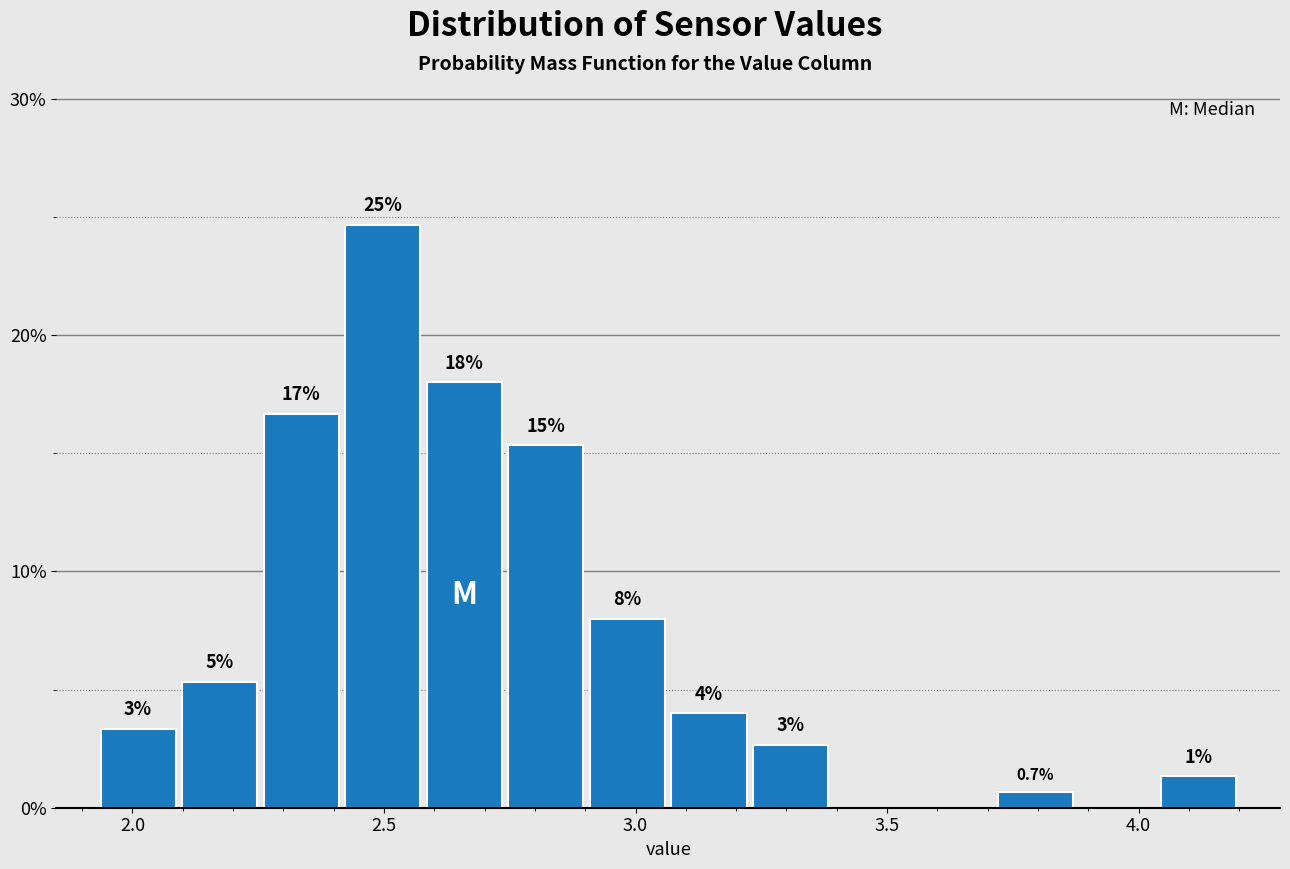

Read against the x-axis, roughly where is the centre of the tallest bar?

2.50